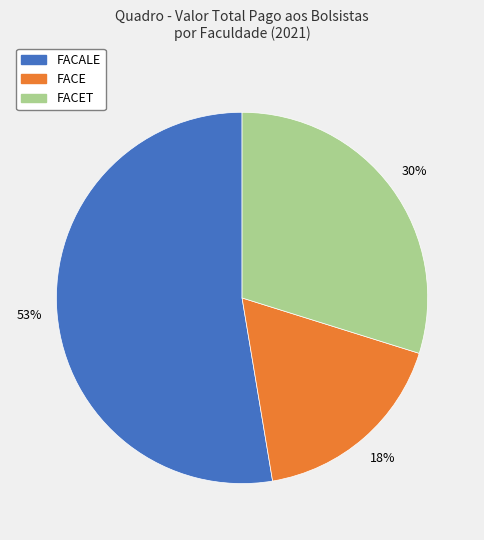

Is it true that FACET is 23% of the pie?

False